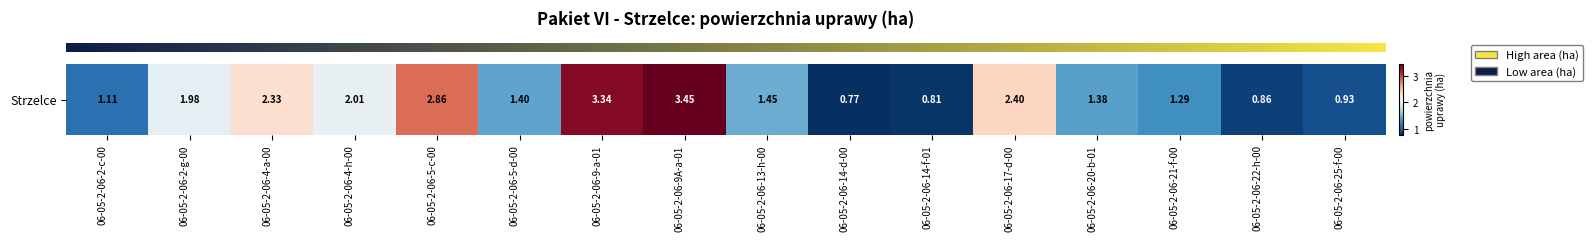

The value at 06-05-2-06-13-h-00 is 2.0. True or false?

False